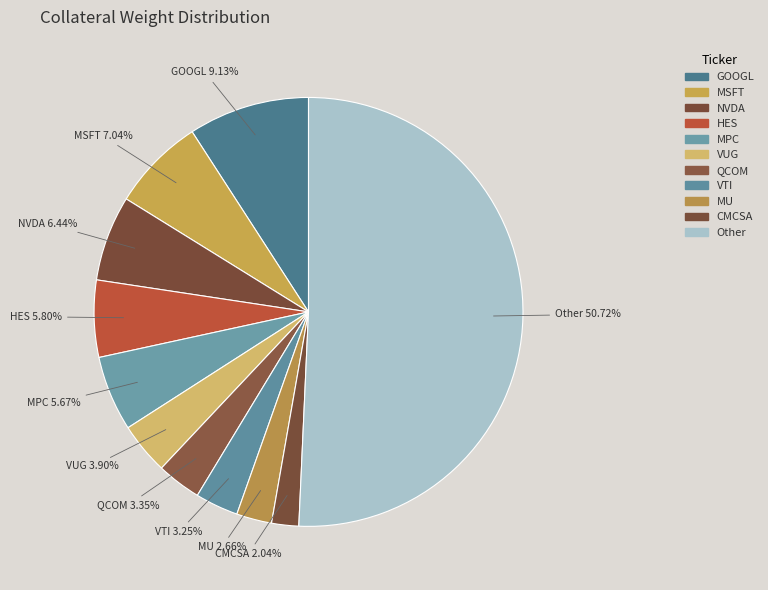

How many segments does this pie chart have?

11